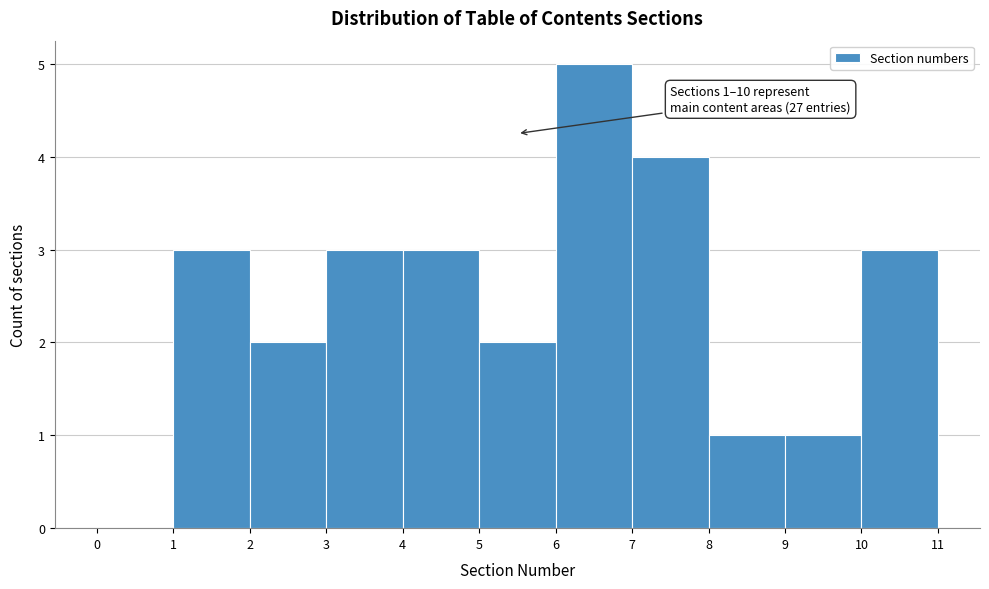

Which range on the x-axis has the tallest bar?

6 to 7